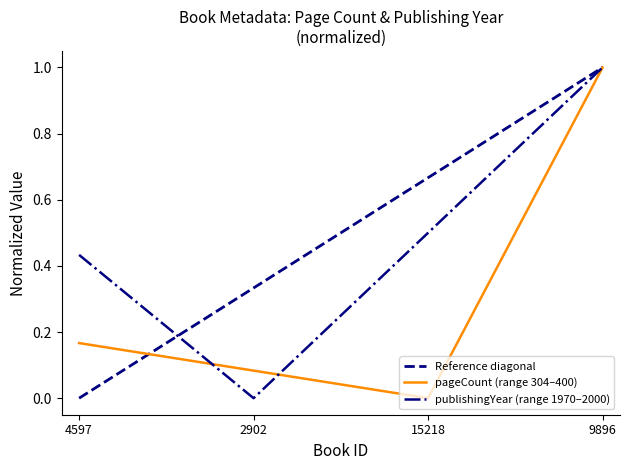

How many intersections are there between pageCount and publishingYear?

2